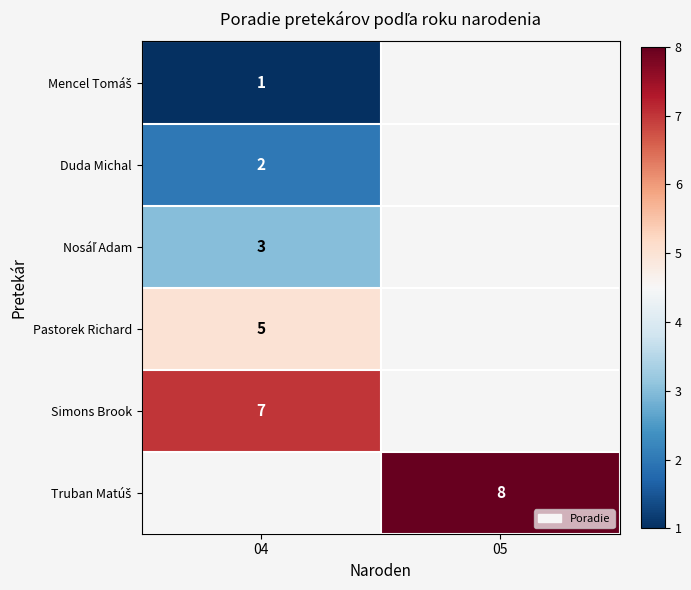

What is the minimum value shown in the chart?

1.0